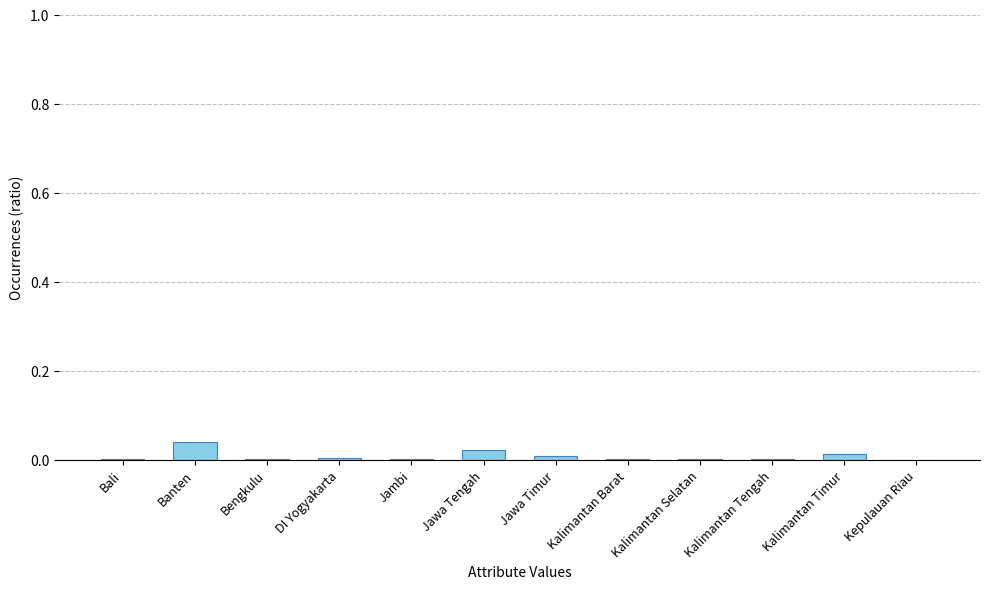

The value at Banten is 0.0. True or false?

True